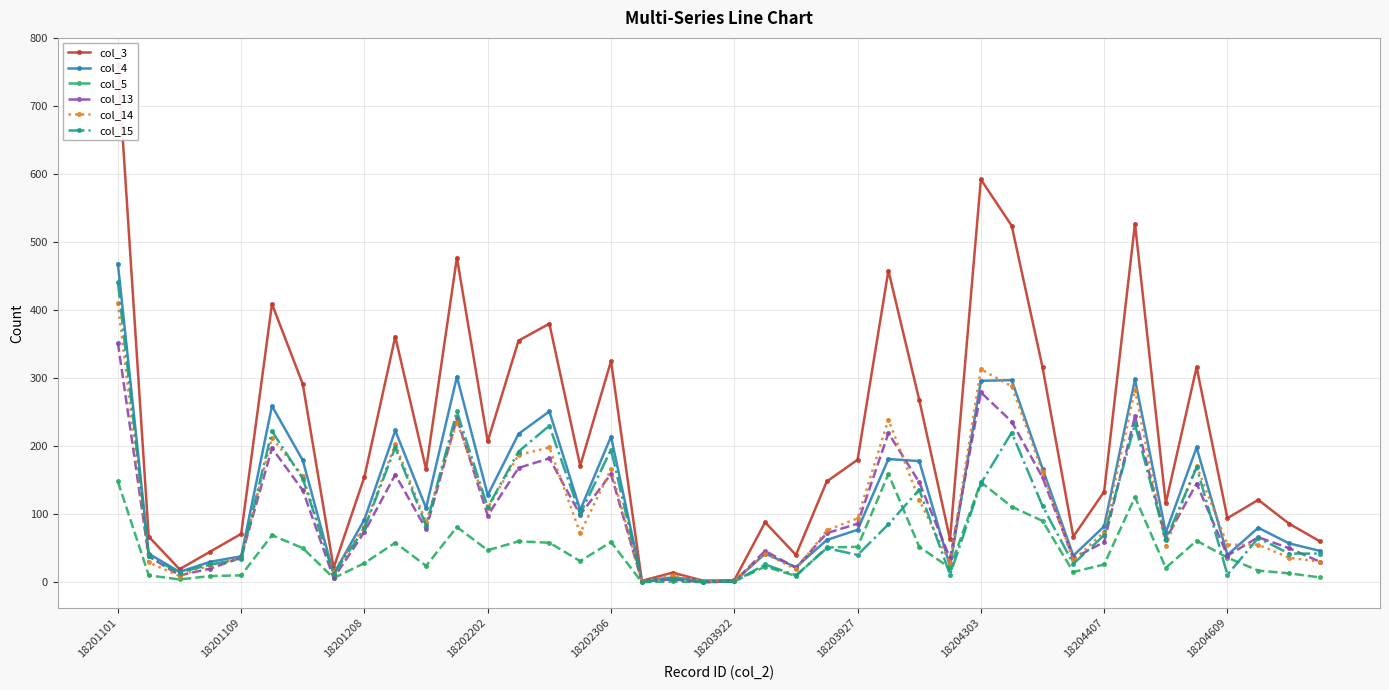

Reading left to right, what are all the values shown in this chart?

col_3: 762	67	19	45	71	409	291	21	155	361	166	477	207	355	380	171	325	2	14	2	3	88	40	148	180	458	268	63	592	524	316	67	133	527	116	316	94	121	86	60
col_4: 468	42	15	30	38	259	179	12	92	223	109	302	128	218	251	106	214	2	7	2	1	42	22	62	77	181	178	23	296	297	167	39	82	298	73	198	40	80	57	46
col_5: 148	10	4	9	10	69	50	6	28	58	24	81	47	60	58	31	59	0	1	0	1	23	9	51	52	159	52	21	147	111	90	15	26	125	21	61	36	17	13	7
col_13: 352	38	10	20	36	197	135	6	74	158	78	241	98	168	182	99	159	1	4	0	1	46	21	72	86	219	147	35	279	236	154	35	59	244	63	145	39	66	50	30
col_14: 410	29	9	25	35	212	156	15	81	203	88	236	109	187	198	72	166	1	10	2	2	42	19	76	94	239	121	28	313	288	162	32	74	283	53	171	55	55	36	30
col_15: 441	38	14	26	34	222	152	12	79	198	83	251	110	192	230	100	195	0	5	0	1	26	10	50	40	85	136	11	145	220	112	27	69	232	62	169	11	65	42	42